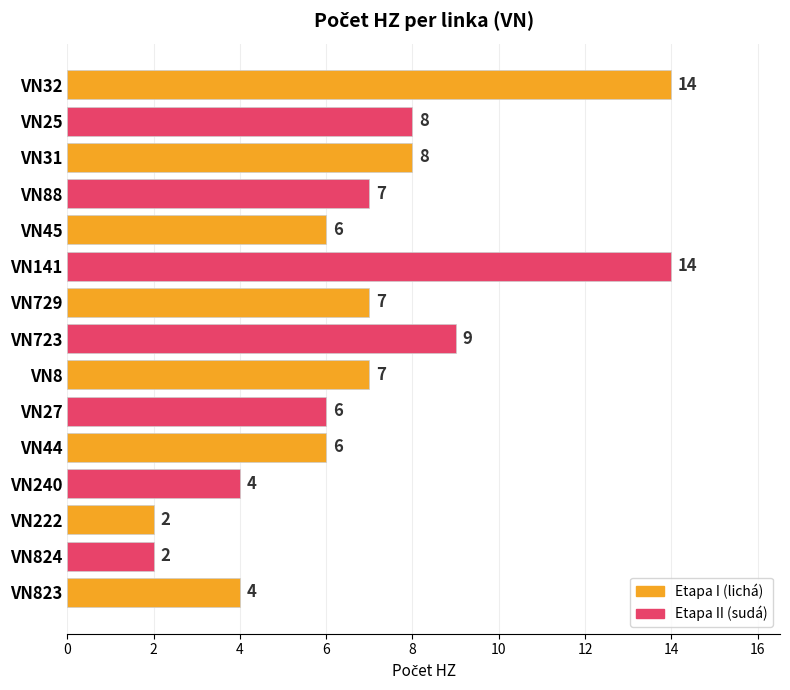

How many data points are less than 7?

7